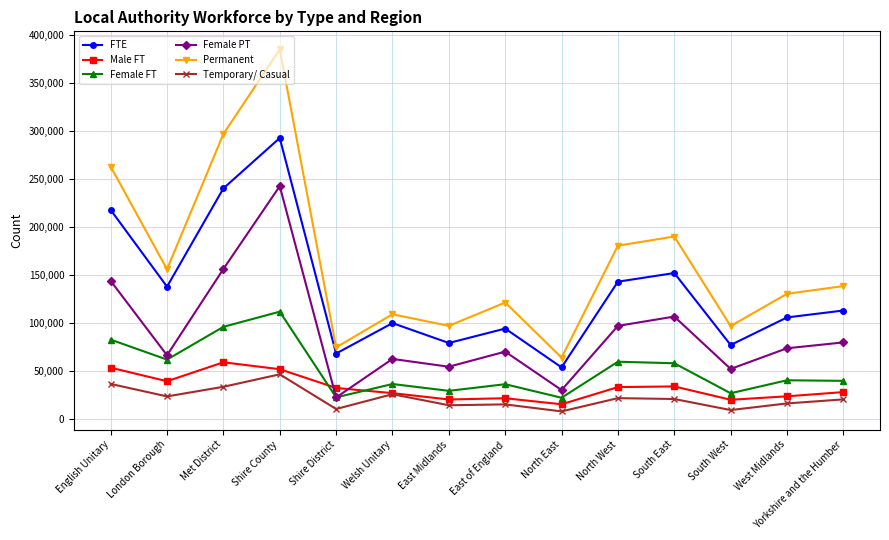

True or false: Female FT and Permanent intersect in this chart.

False